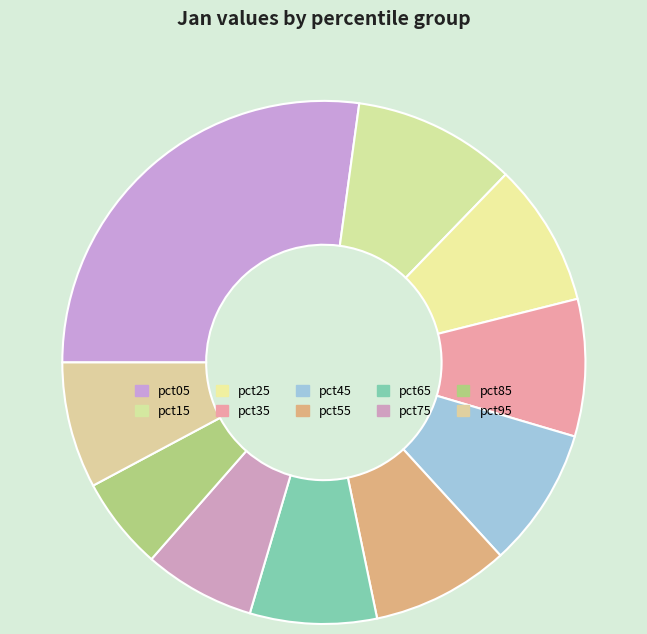

Rank the categories by value from highest to lowest.

pct05, pct15, pct25, pct45, pct55, pct35, pct65, pct95, pct75, pct85